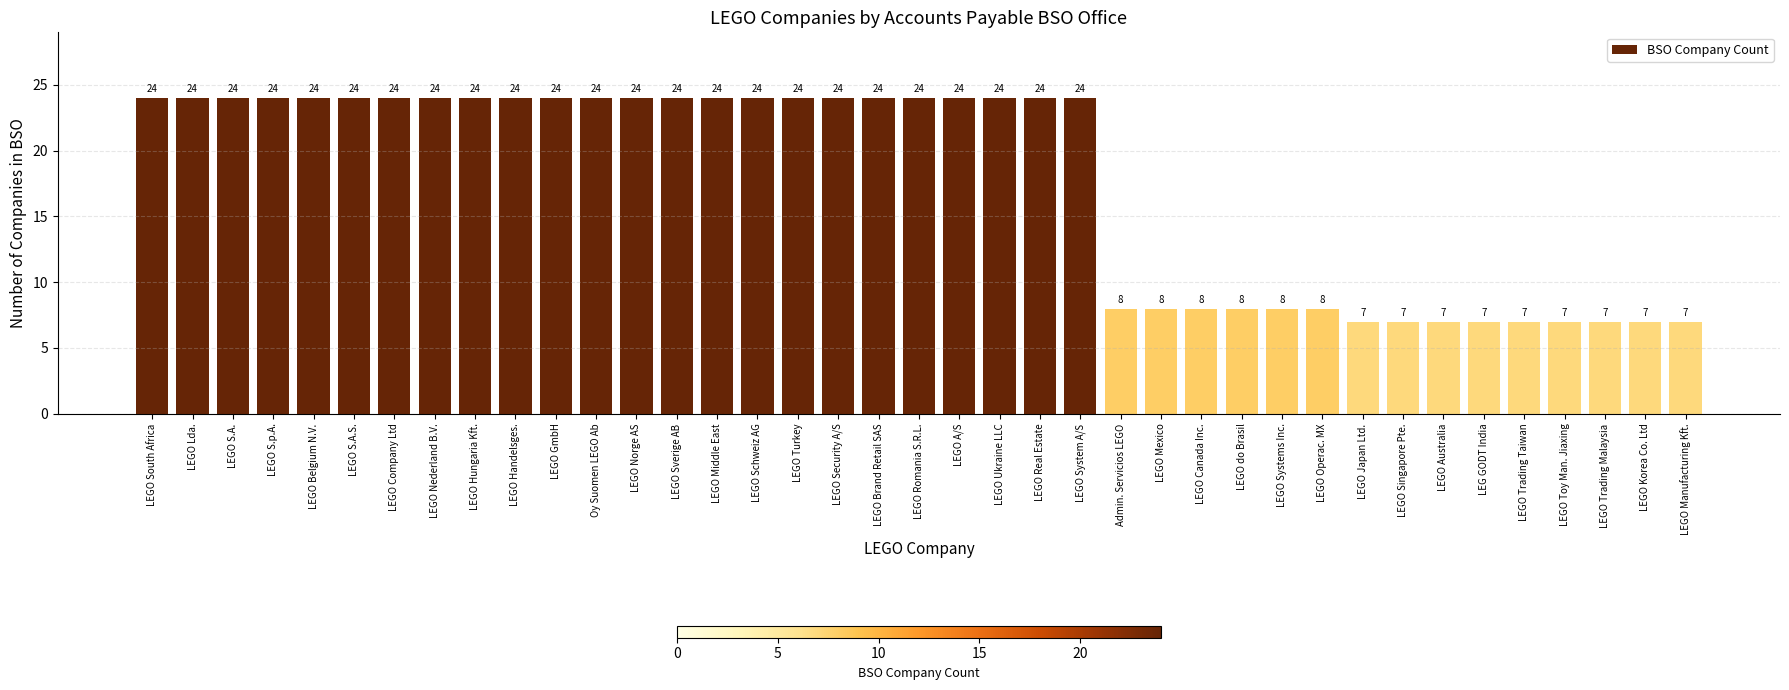

How many data points does each series have?

39